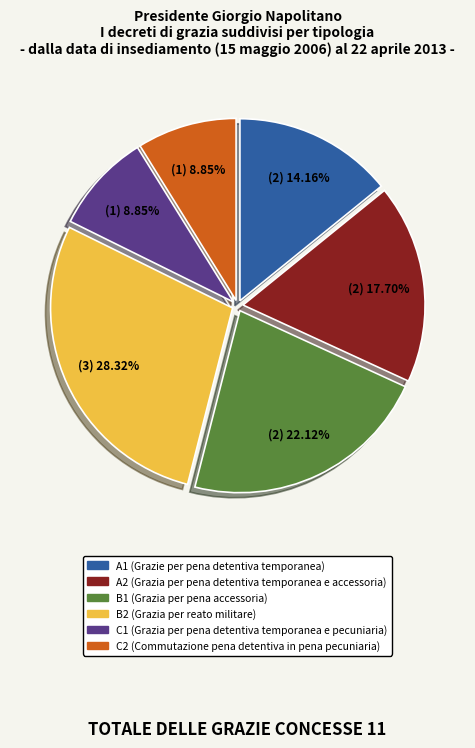

Is it true that В1 is 22% of the pie?

True